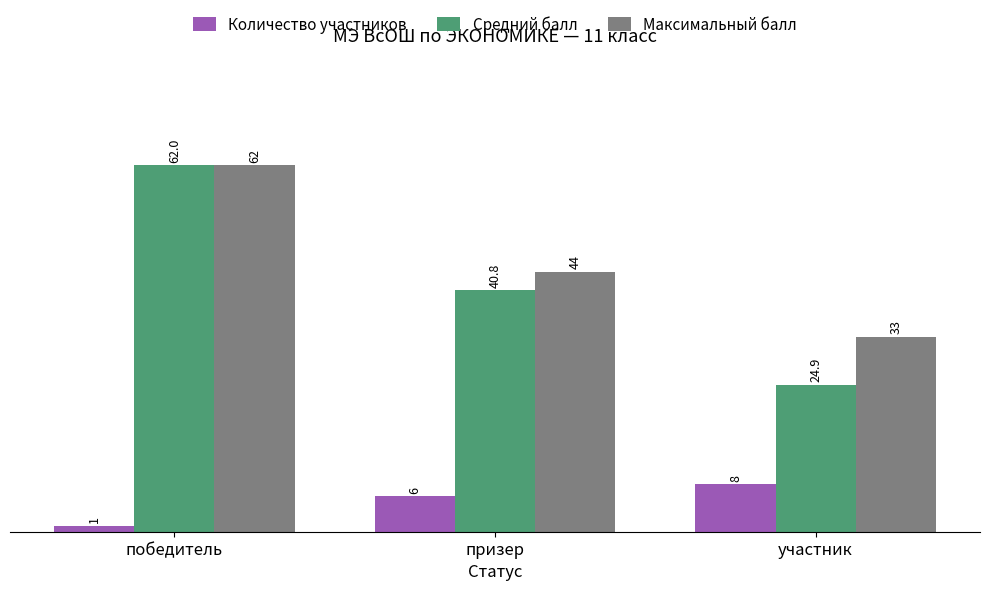

Which series changed the most between победитель and призер?

Средний балл